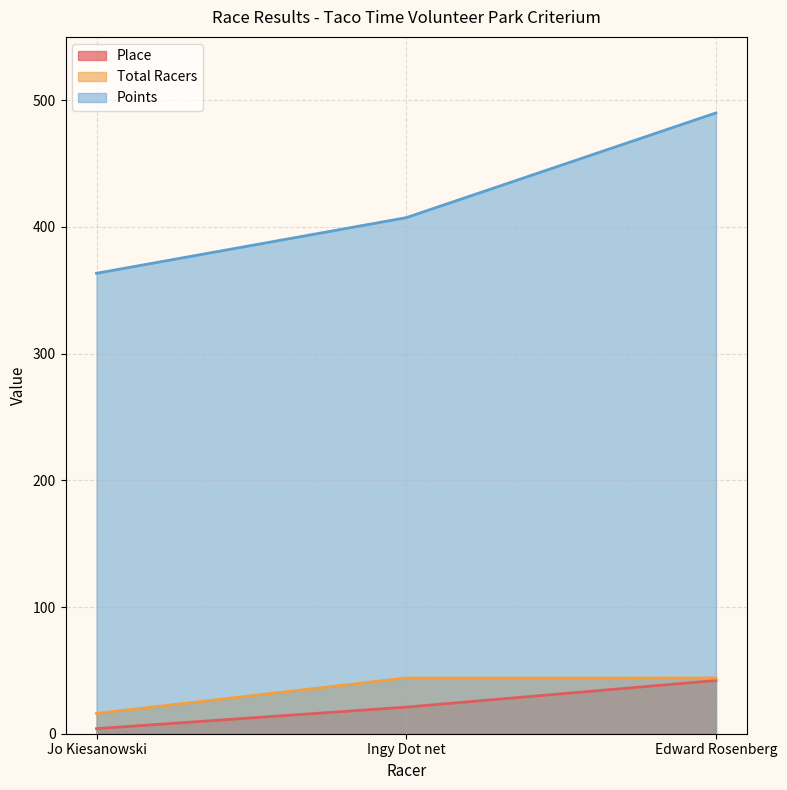

Which series has the largest range (max minus min)?

Points